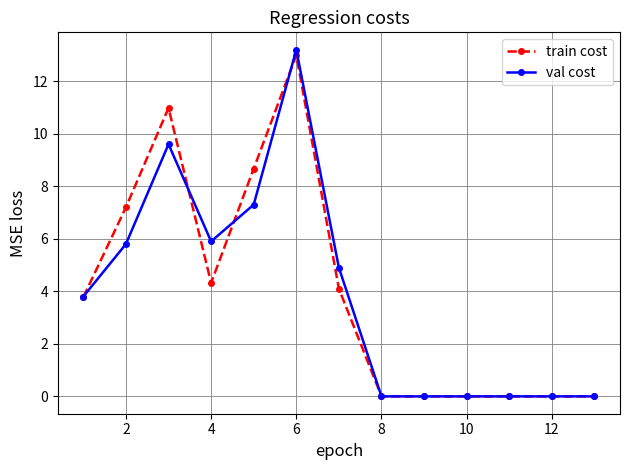

List the series in order of their peak value, lowest first.

train cost, val cost